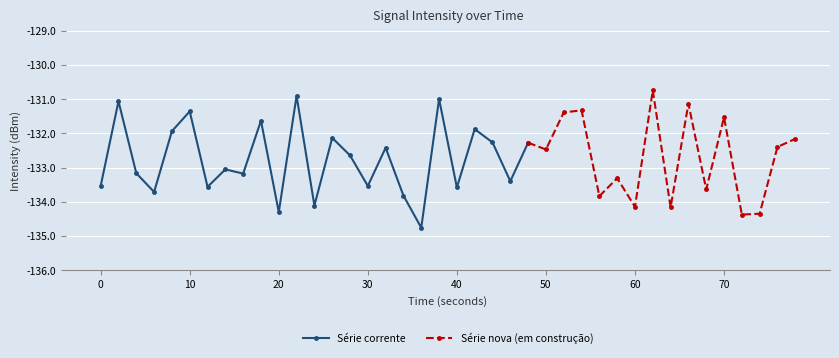

How many points are higher than both their immediate neighbors (excluding endpoints)?

15